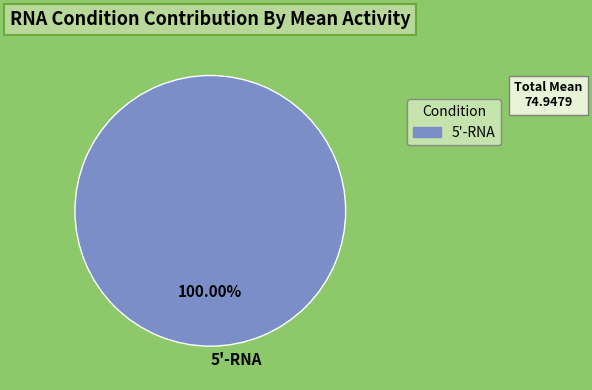

Rank the categories by value from lowest to highest.

5'-RNA